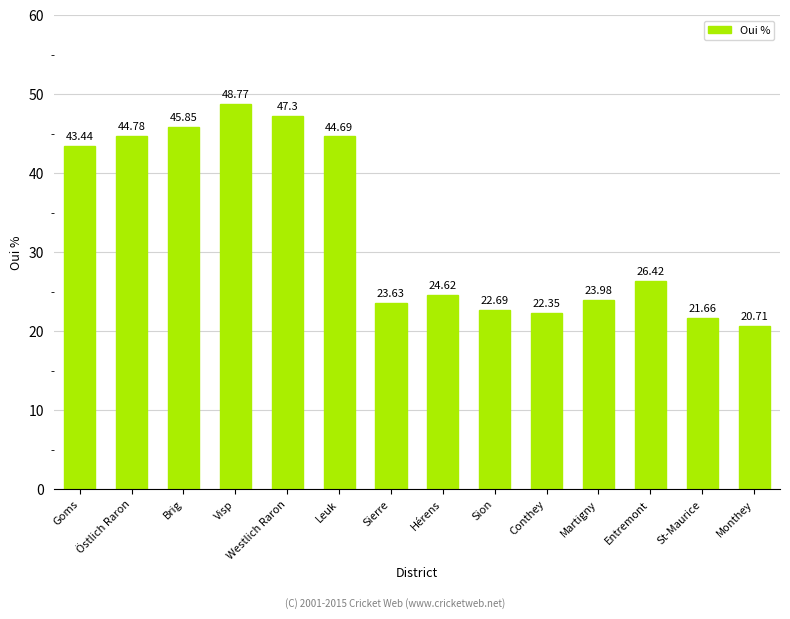

Rank the categories by value from lowest to highest.

Monthey, St-Maurice, Conthey, Sion, Sierre, Martigny, Hérens, Entremont, Goms, Leuk, Östlich Raron, Brig, Westlich Raron, Visp